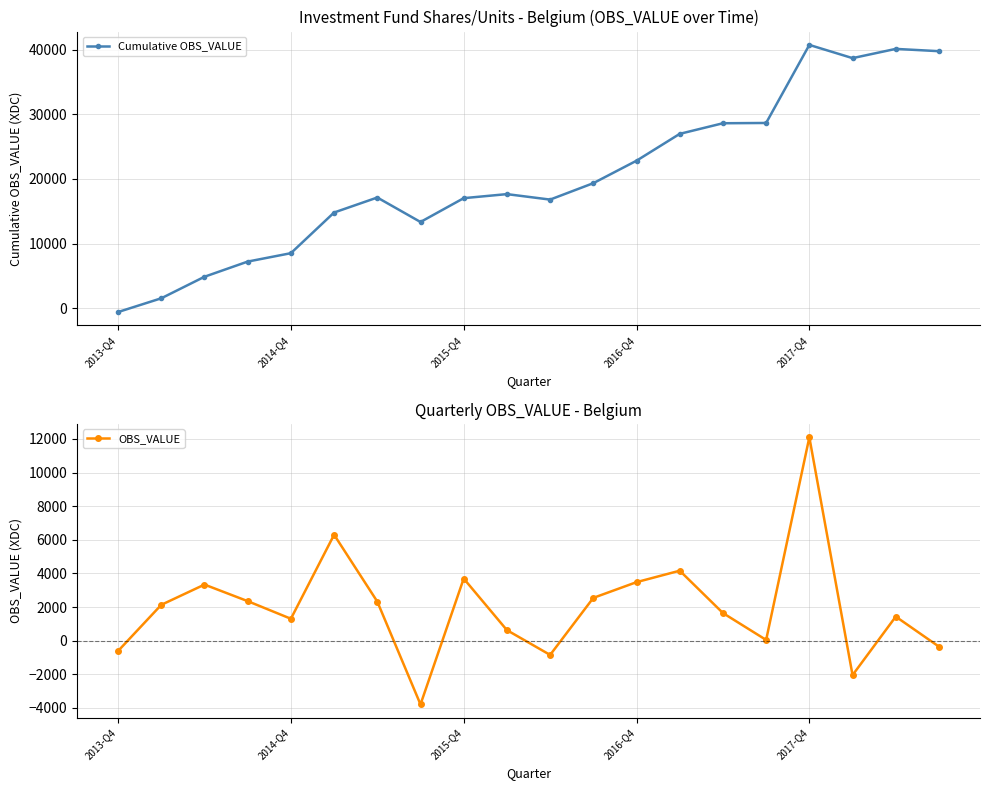

Reading left to right, extract all data points from this chart.

Cumulative OBS_VALUE: -613.6	1516.6	4851.9	7202.1	8504.4	14803.7	17127.3	13335.3	17028.1	17653.9	16806.1	19350.3	22830.1	26991.1	28634.2	28677.4	40771.5	38723.1	40154.3	39798.8
OBS_VALUE: -613.6	2130.2	3335.3	2350.2	1302.3	6299.3	2323.6	-3792.0	3692.8	625.9	-847.8	2544.1	3479.8	4161.0	1643.1	43.1	12094.1	-2048.4	1431.2	-355.5